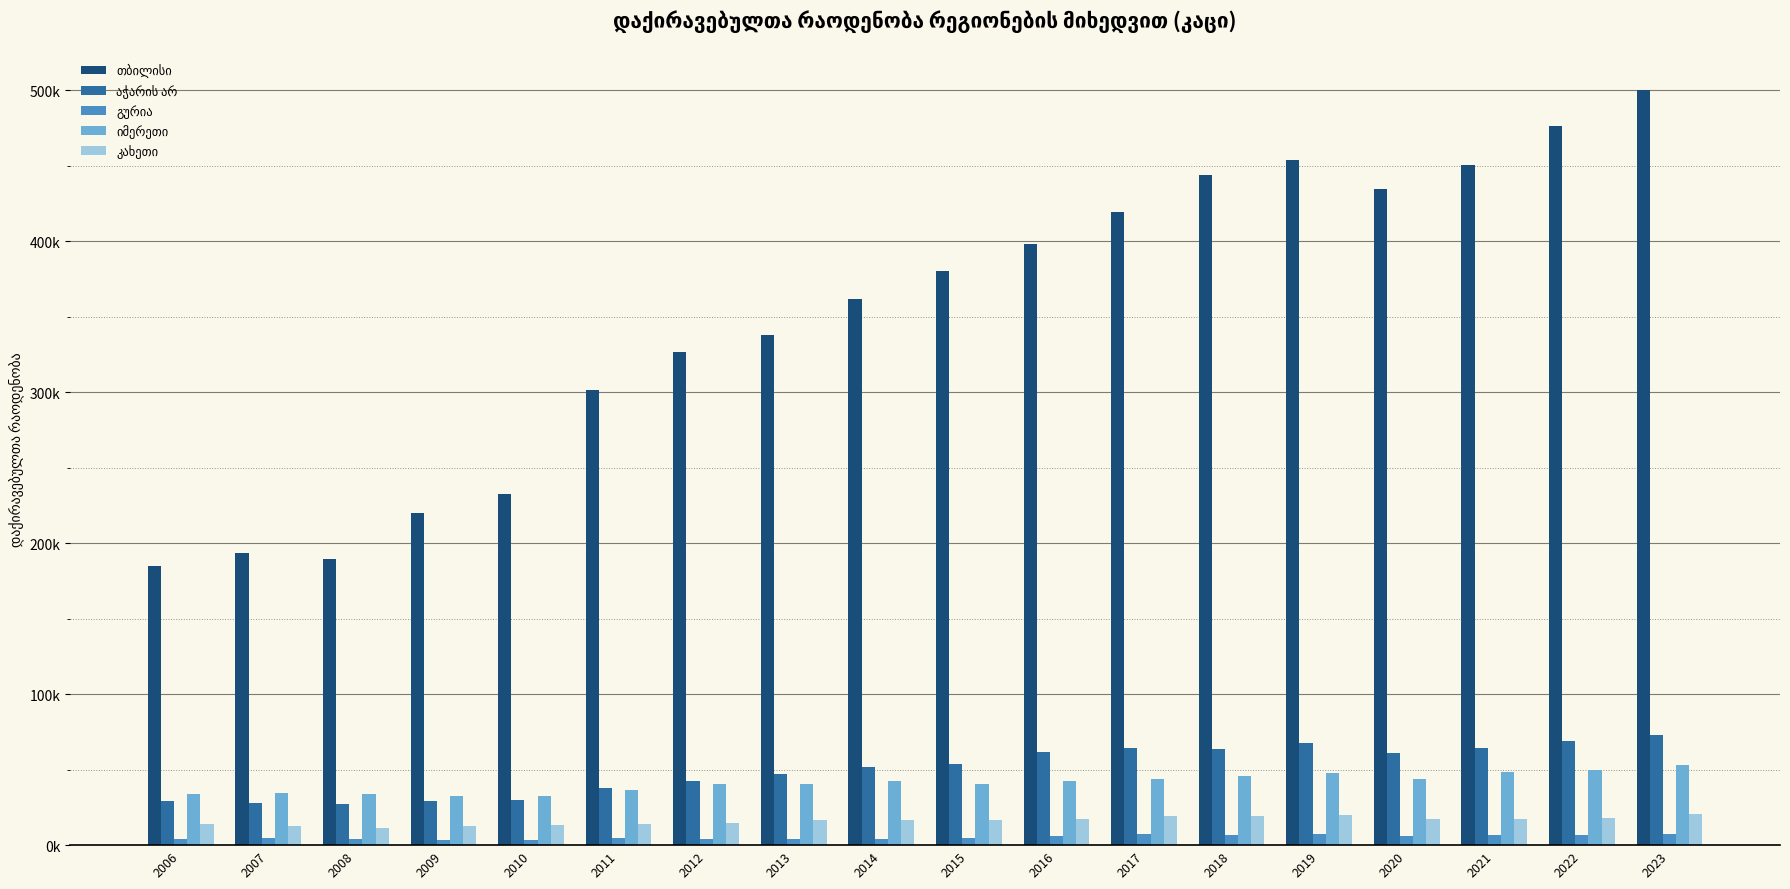

Reading right to left, what are all the values shown in this chart?

თბილისი: 500178	476142	450311	434740	453687	443771	419043	398196	380453	361609	337743	326597	301636	232666	219990	189354	193374	185111
აჭარის არ: 73168	69166	64349	61151	67818	63504	64519	61519	53461	51596	47267	42704	37512	29885	29162	27160	27890	29357
გურია: 7708	6875	6395	6261	7615	6404	7149	6281	4720	4325	3882	4320	4990	3531	3378	3840	4619	4370
იმერეთი: 52748	49574	48376	44021	47852	45727	43755	42286	40198	42577	40430	40308	36705	32429	32590	33912	34524	33737
კახეთი: 20442	17911	17300	17023	19750	18984	18981	17380	16338	16929	16857	14900	14303	13320	12575	11110	12772	13702